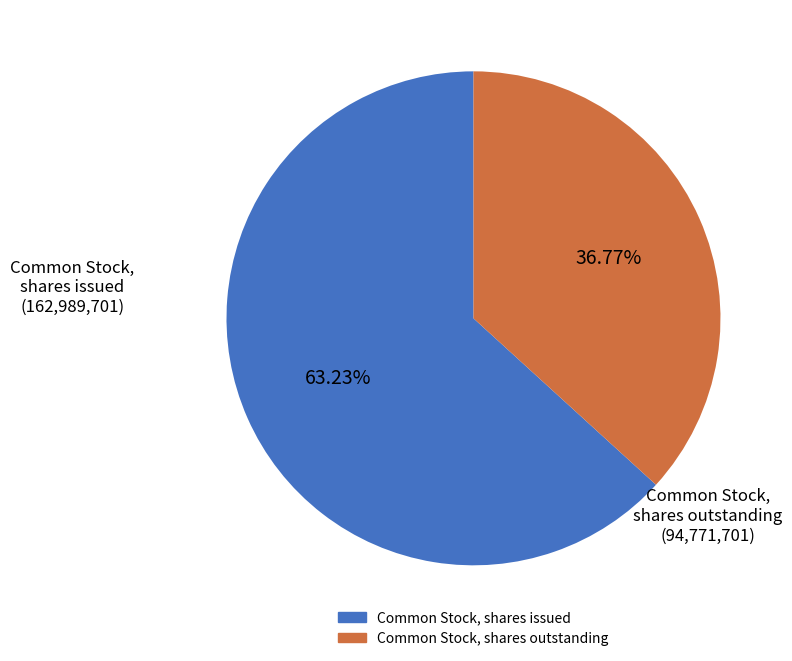

To the nearest percent, what is the average slice percentage?

50%